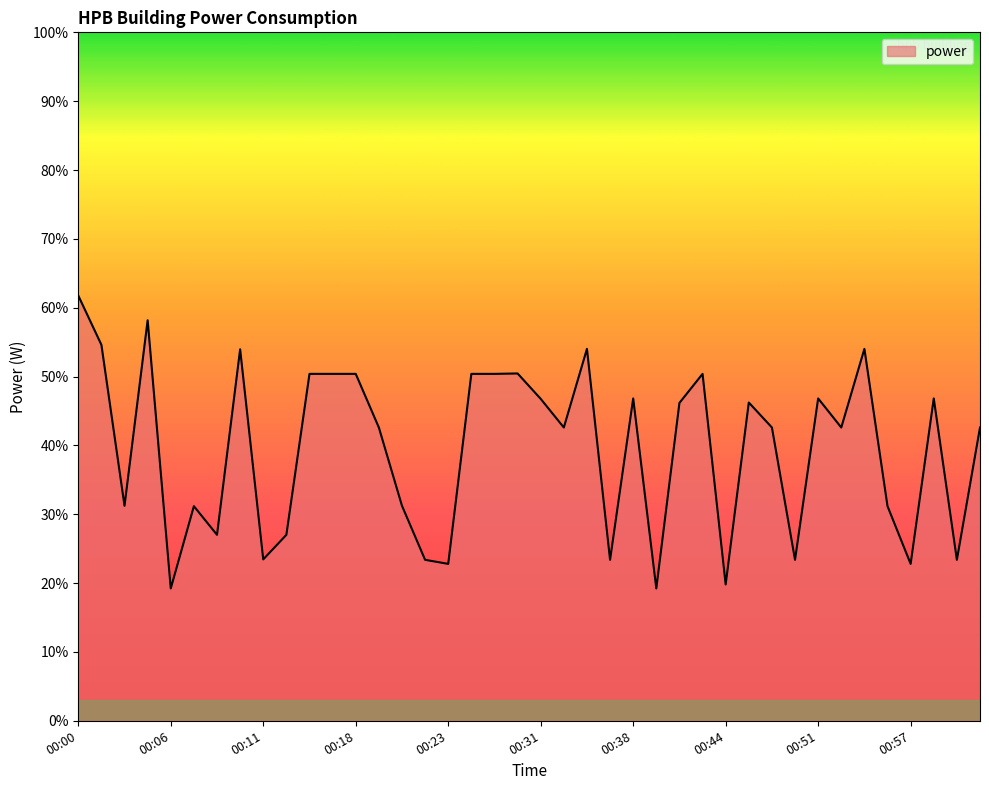

How many lines are shown in the chart?

1